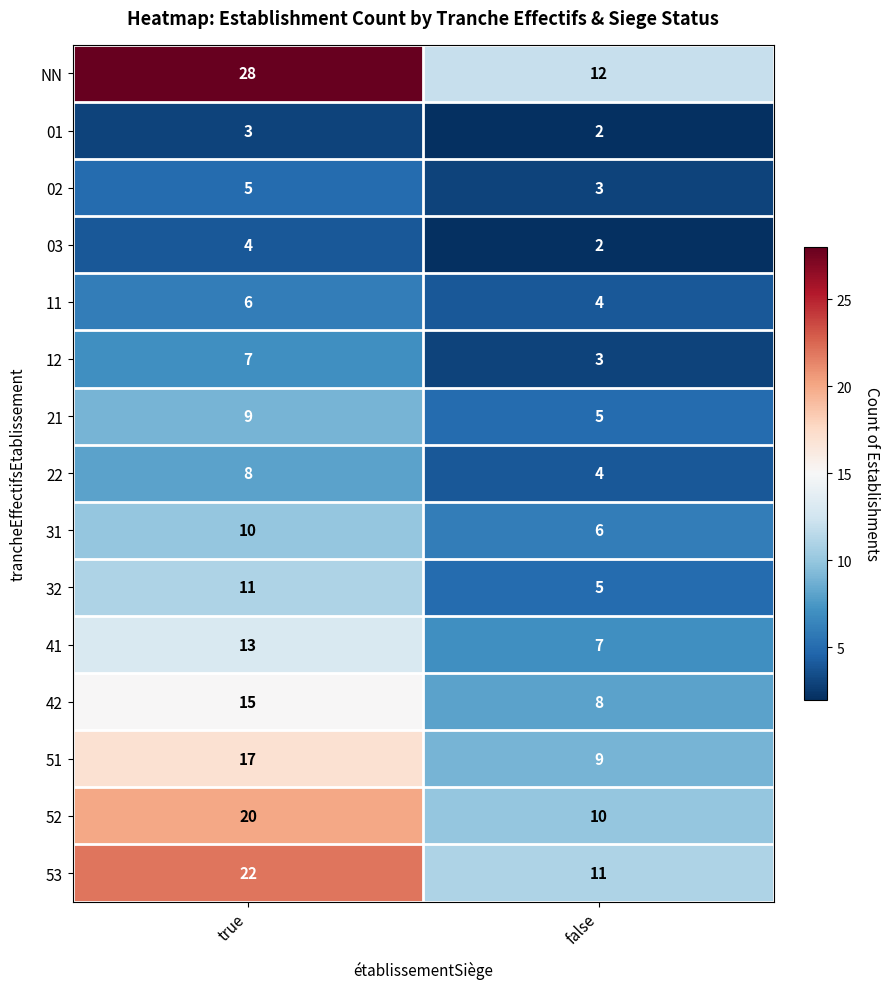

At true, list the series in order from smallest to largest.

01, 03, 02, 11, 12, 22, 21, 31, 32, 41, 42, 51, 52, 53, NN